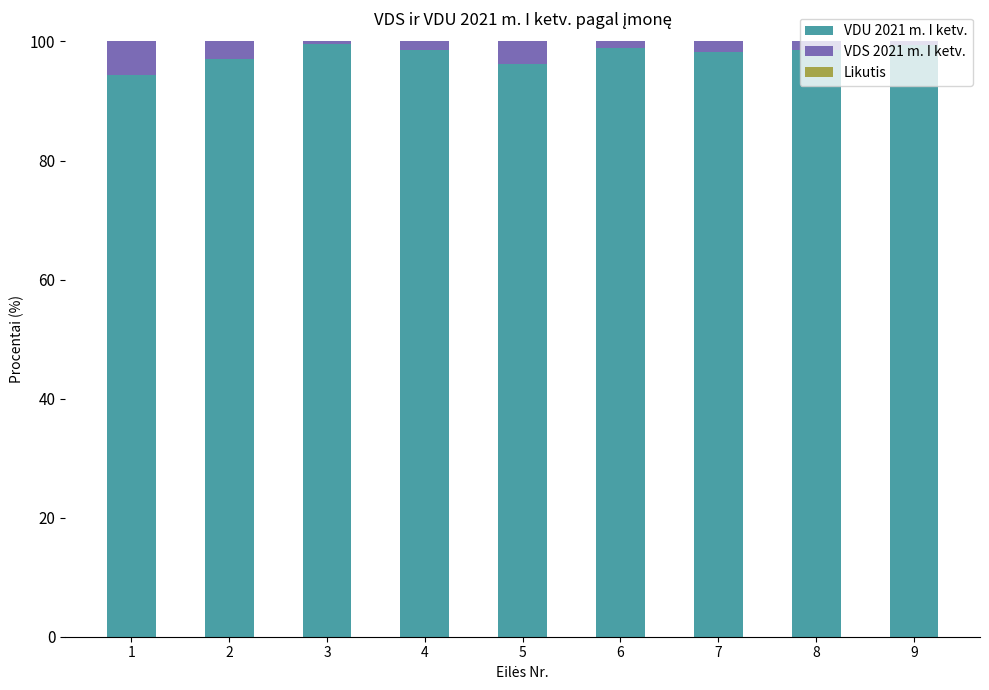

What is the highest value of the VDU 2021 m. I ketv. series?

99.5